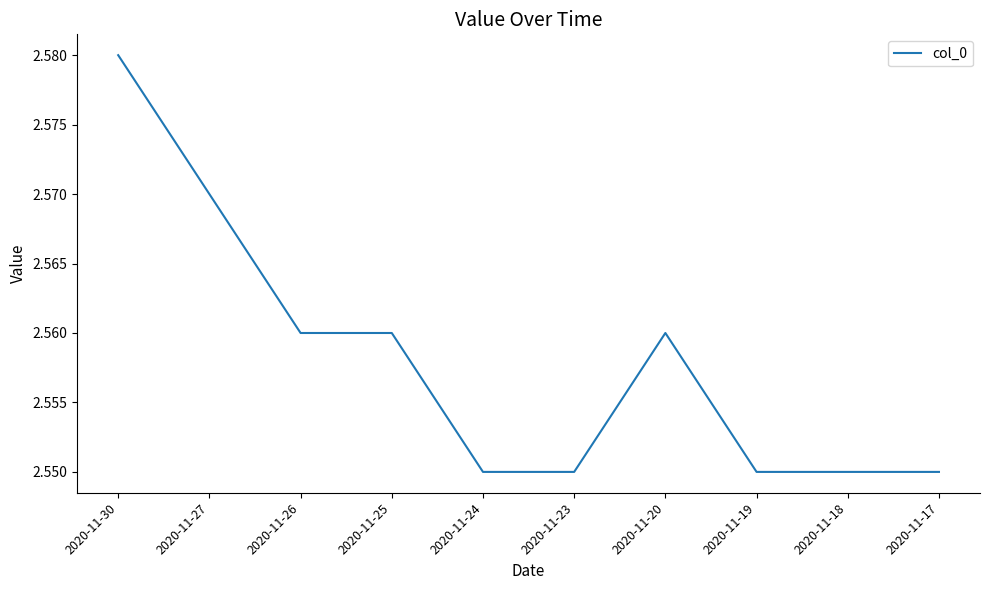

The chart shows a value of 4.2 at 2020-11-25. True or false?

False